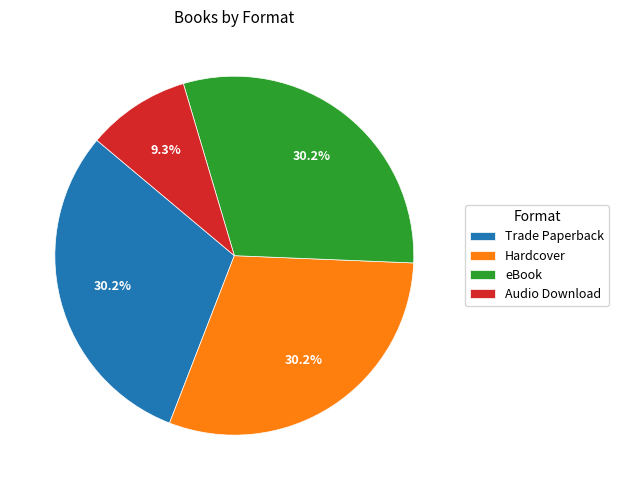

How many segments does this pie chart have?

4